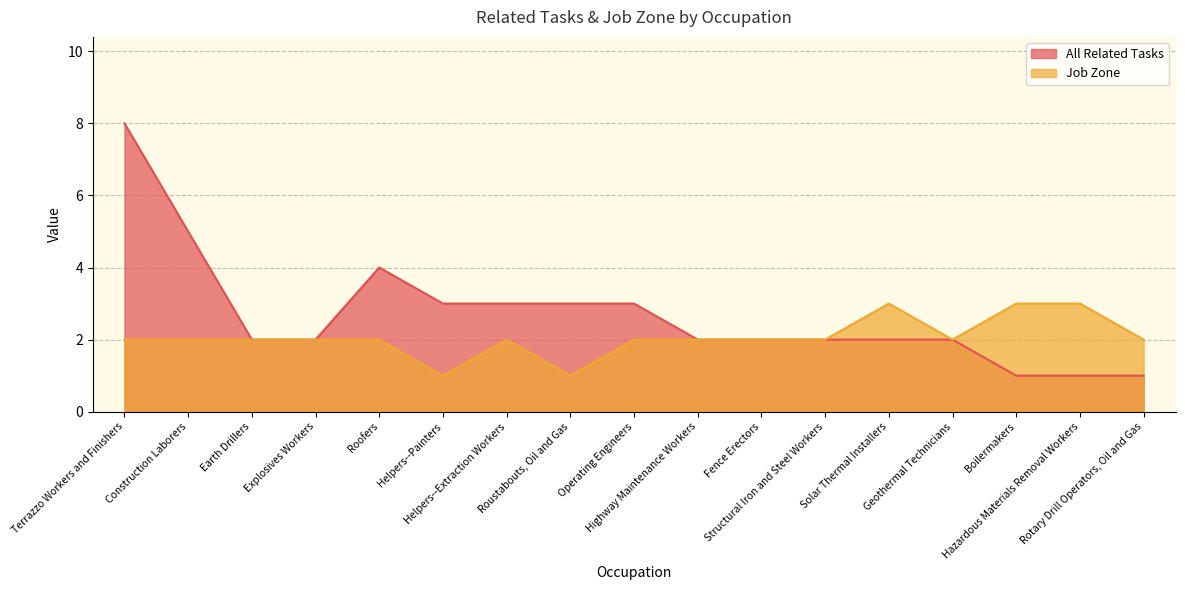

The value of Job Zone at Geothermal Technicians is 2. True or false?

True